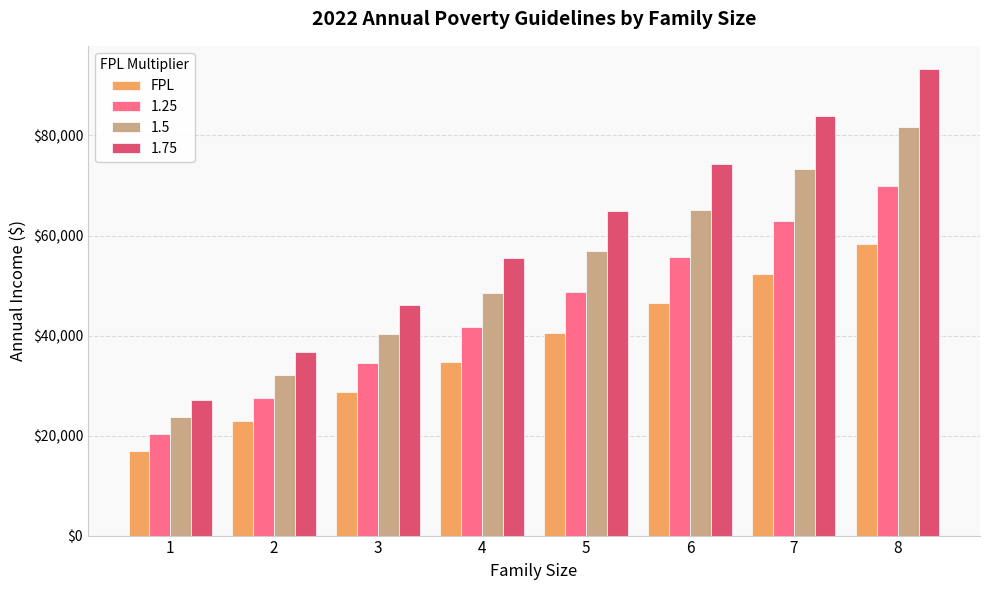

Which series has the widest spread of values?

1.75